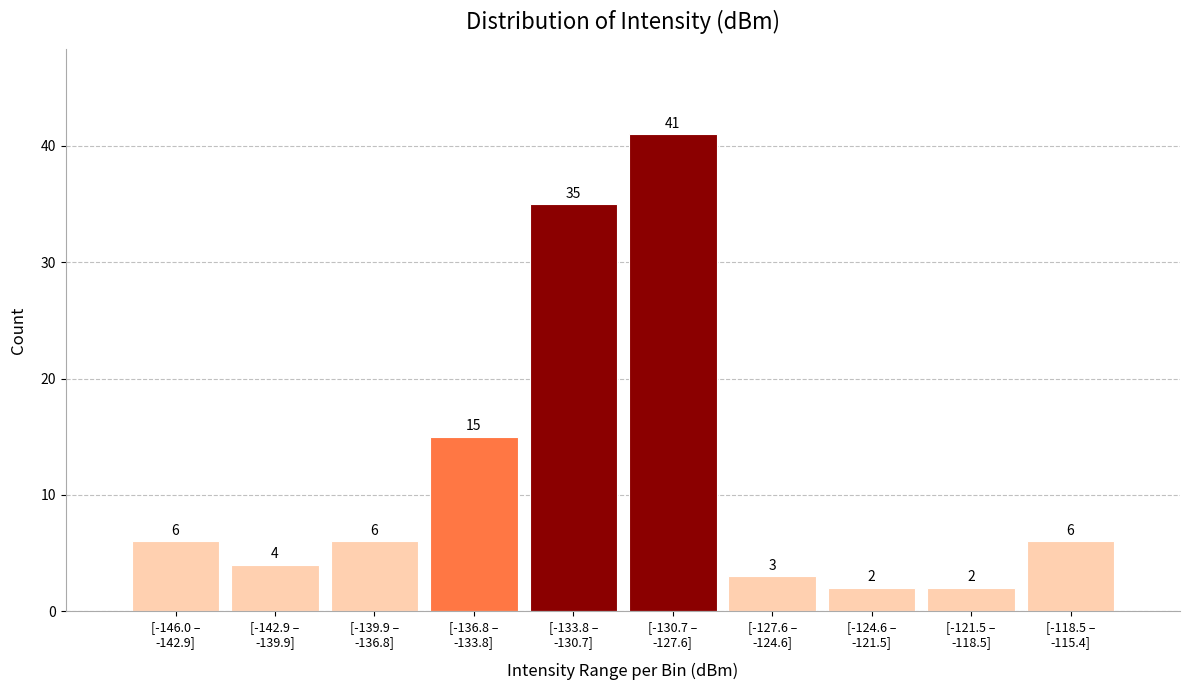

Reading right to left, transcribe all the data shown in this chart.

6	2	2	3	41	35	15	6	4	6